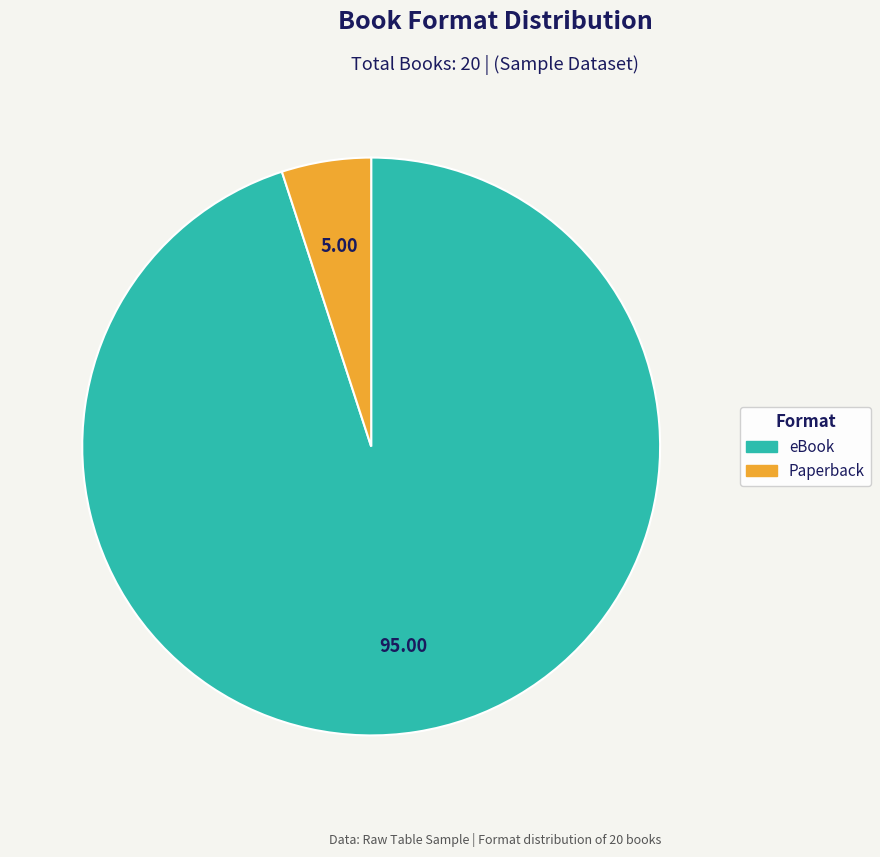

What is the ratio of the value at eBook to the value at Paperback?

19.0